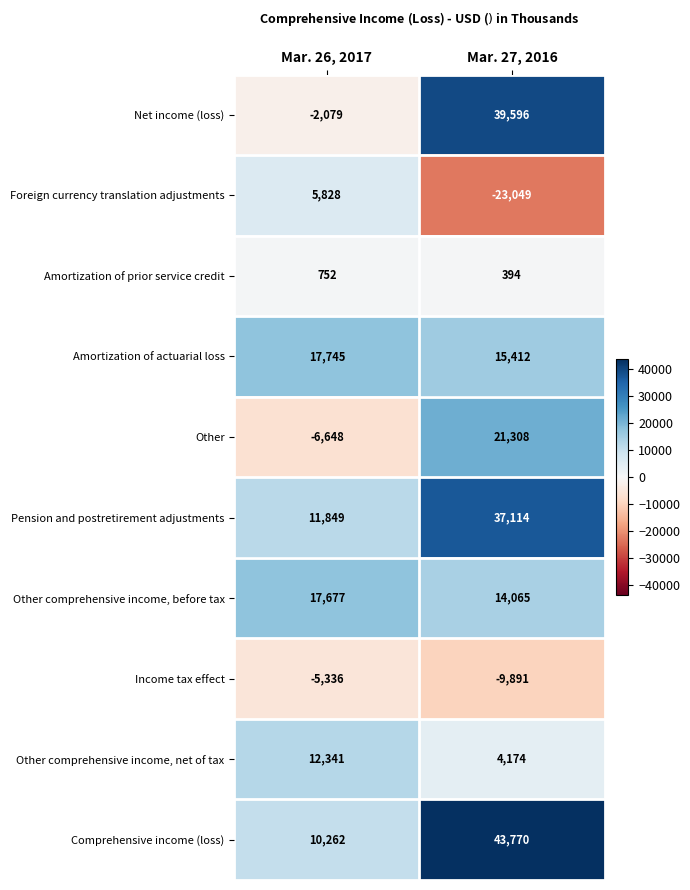

What is the approximate value of Amortization of actuarial loss at Mar. 27, 2016, to the nearest 50?

15400